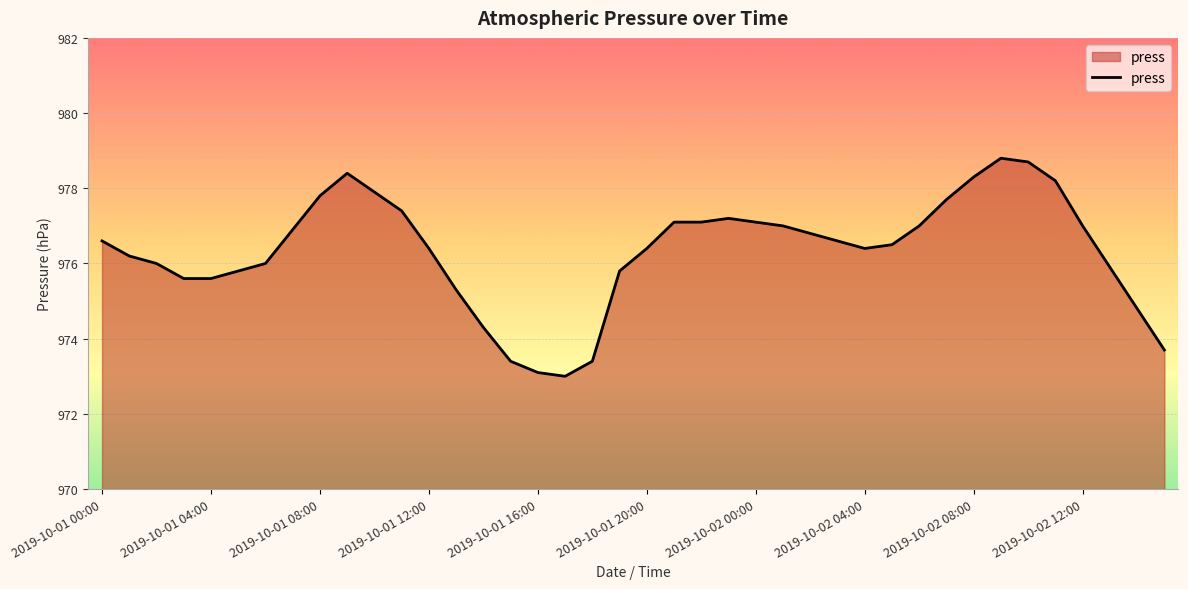

What is the maximum value shown in the chart?

978.8